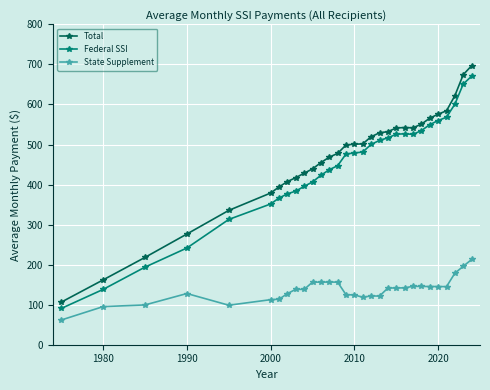

What is the difference between the maximum and minimum values in the Federal SSI series?

580.1